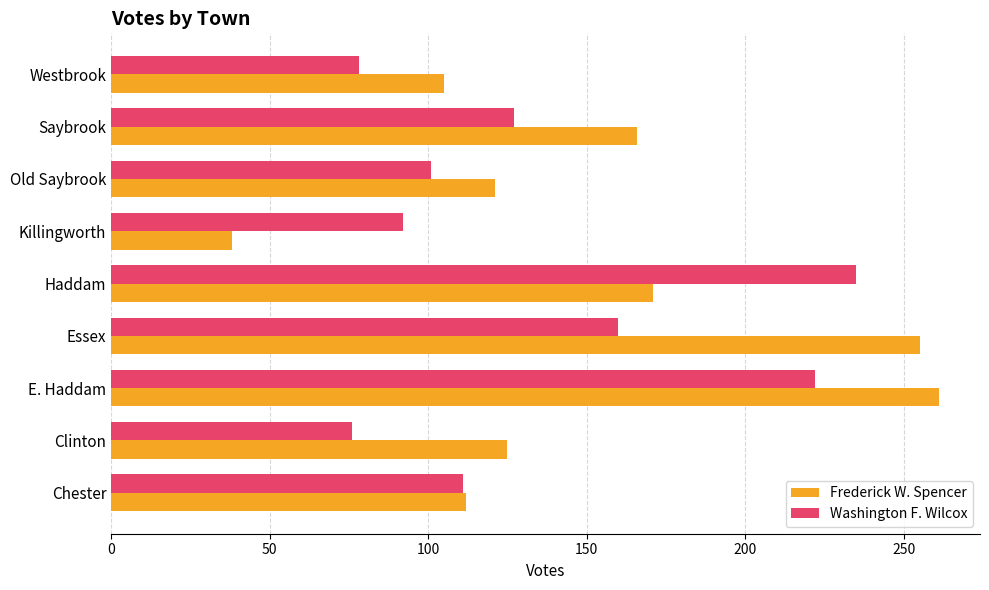

Which category has the highest value in the Washington F. Wilcox series?

Haddam